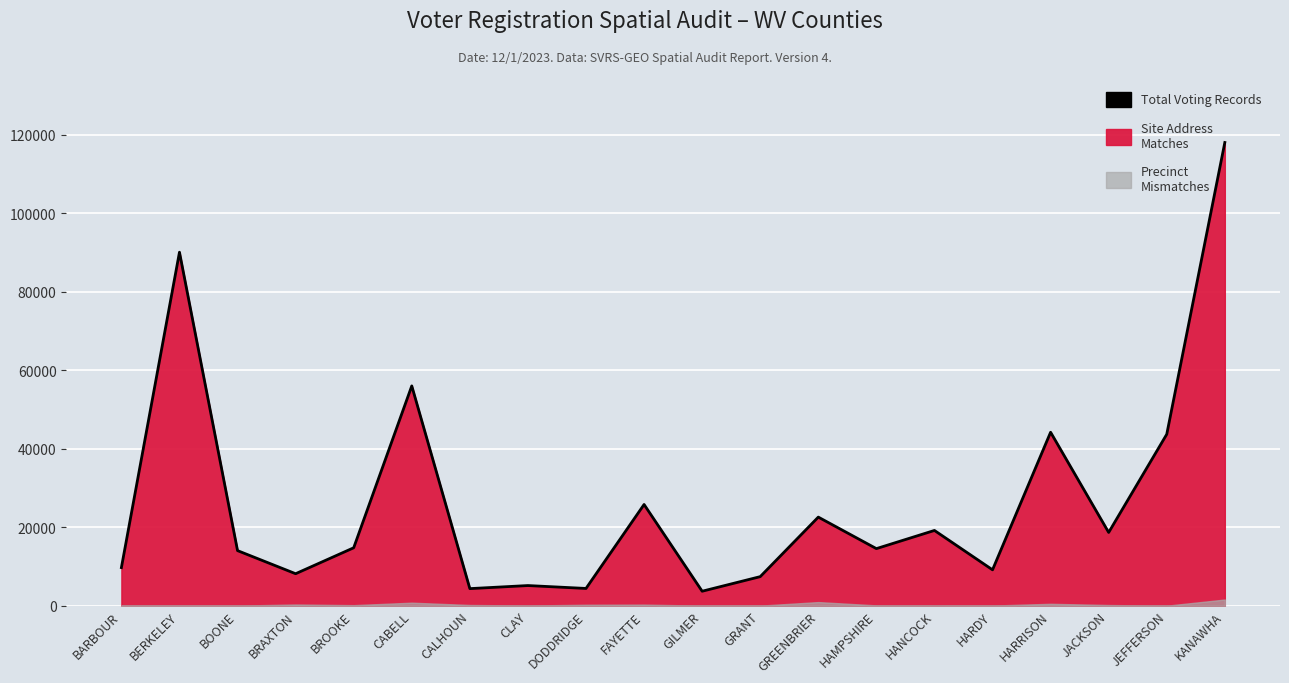

Does the chart display data point markers on the line(s)?

No